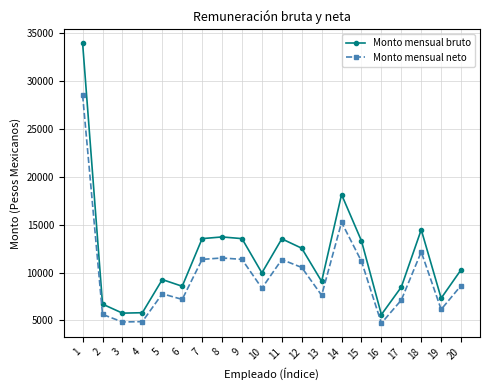

What is the difference between the highest and lowest values at 2?

1072.8